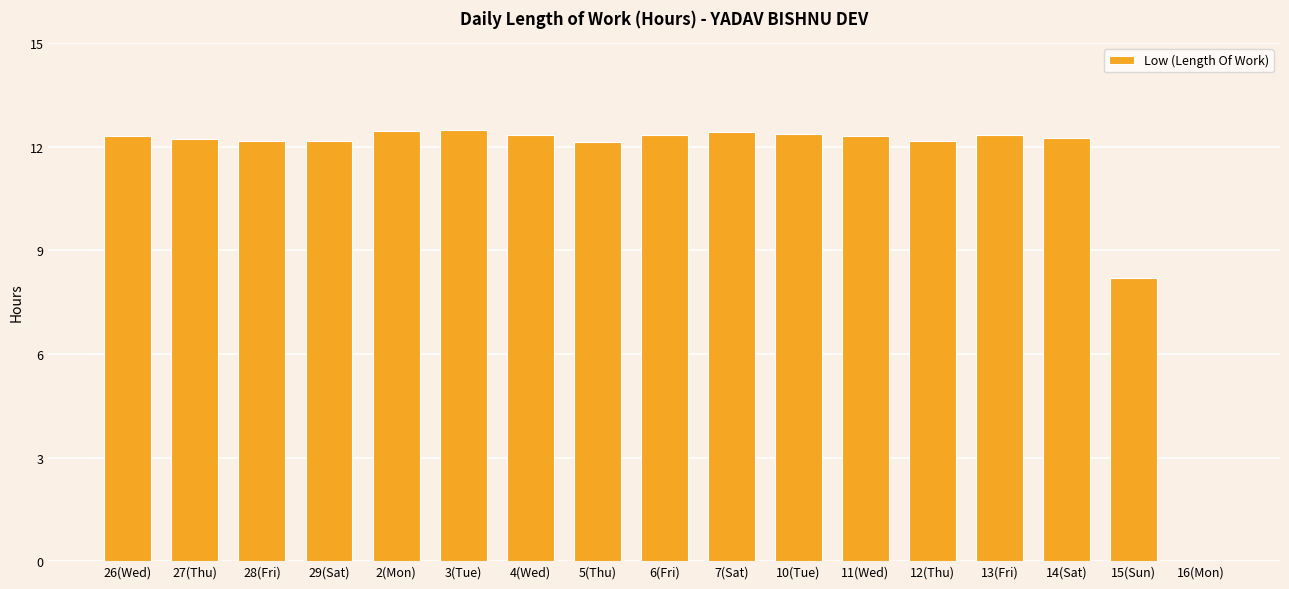

What is the greatest value displayed?

12.5